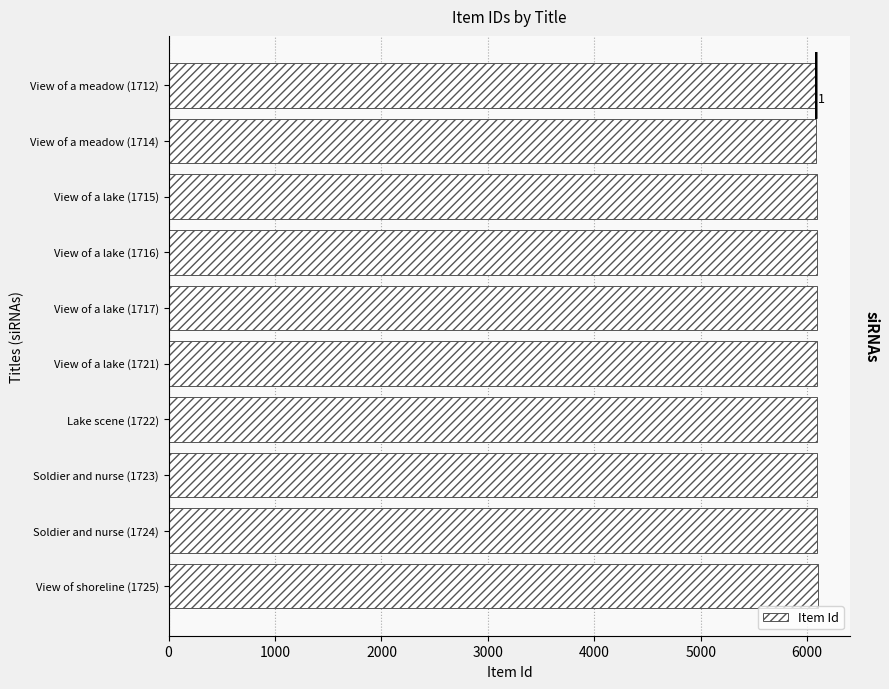

The chart shows a value of 9966 at View of shoreline (1725). True or false?

False